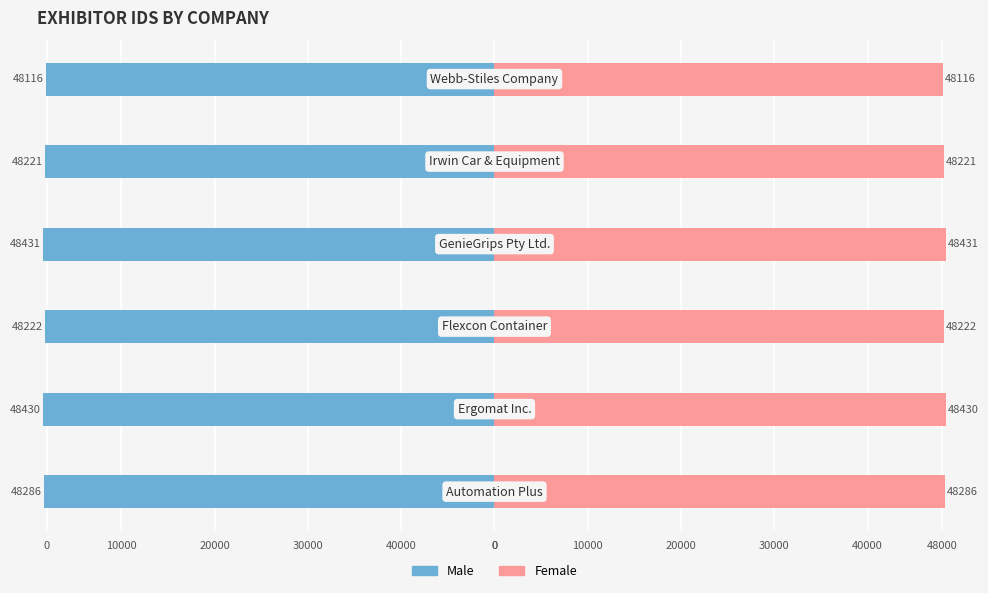

What is the lowest value of the Male series?

-48431